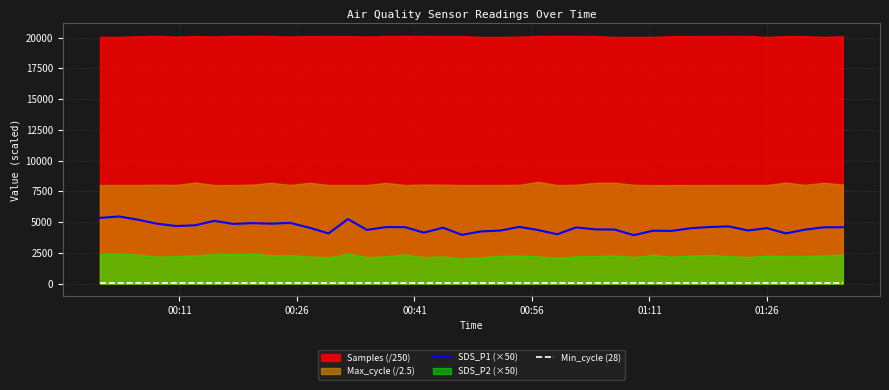

What is the highest value of the SDS_P1 (×50) series?

5457.5